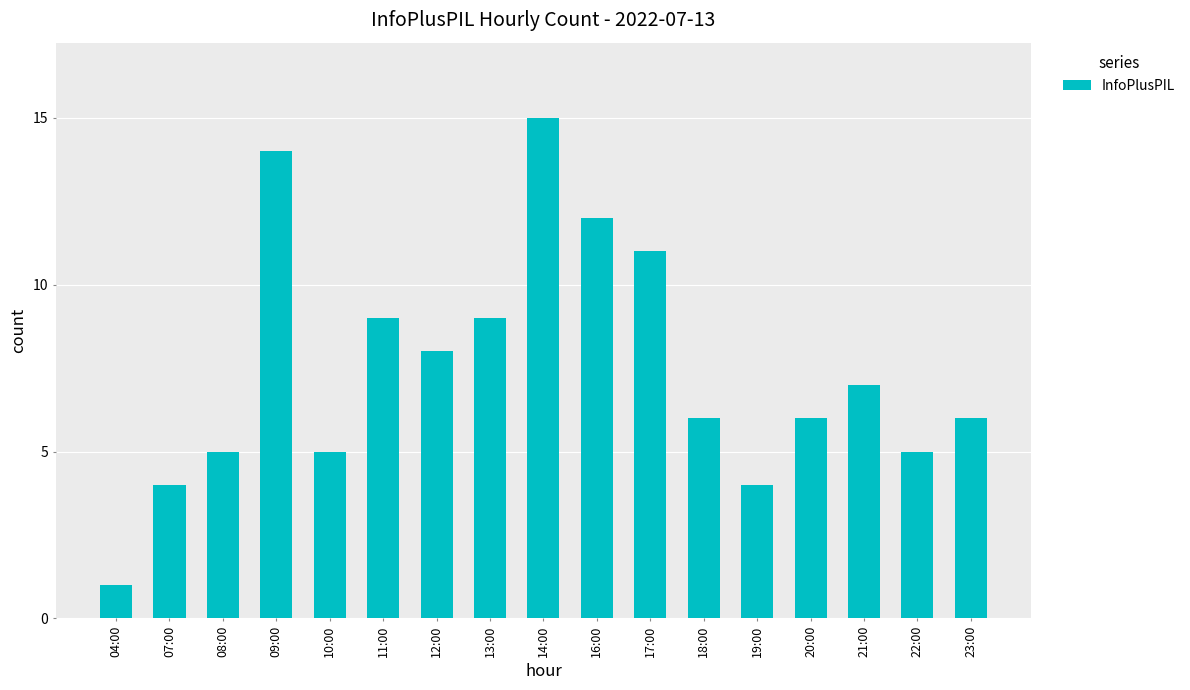

What is the label of the 7th bar from the right?

17:00